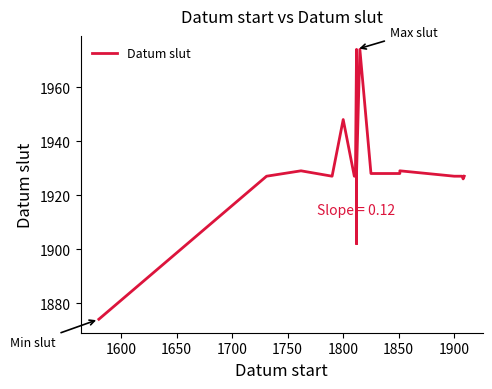

How many distinct data groups are displayed?

1